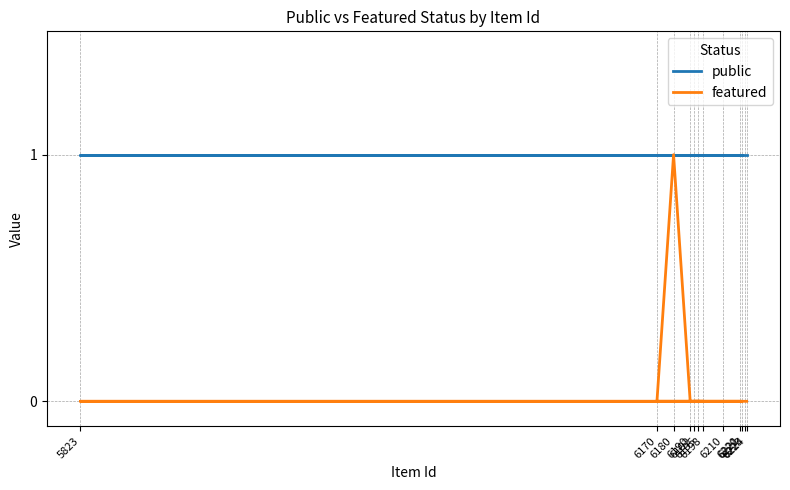

What is the sum of all public values?

12